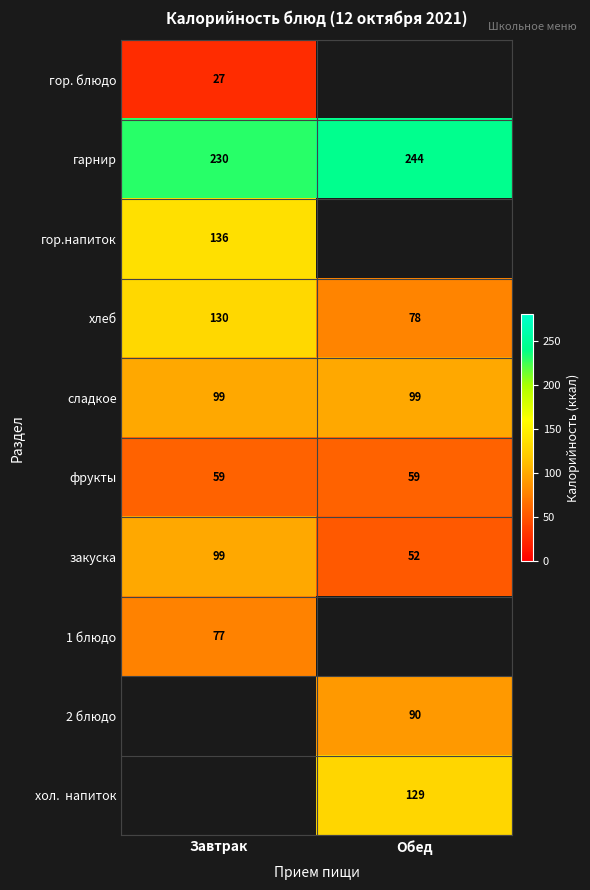

At which label does закуска reach its minimum?

Обед